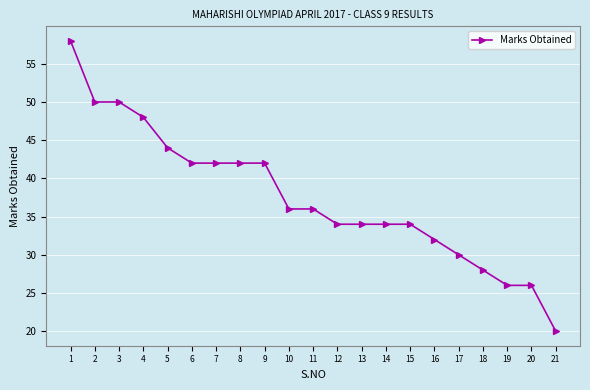

True or false: the data shows 42 at 9.

True